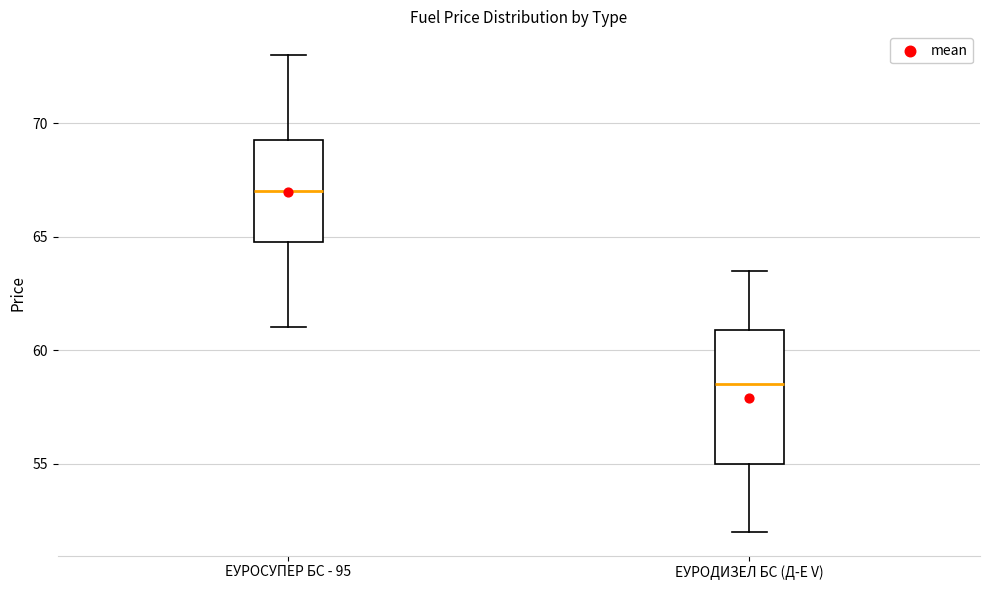

Where does the lower whisker of the box for ЕУРОСУПЕР БС - 95 end on the y-axis? The values are not printed on the chart, so give them approximately, as read against the axis.

61.0